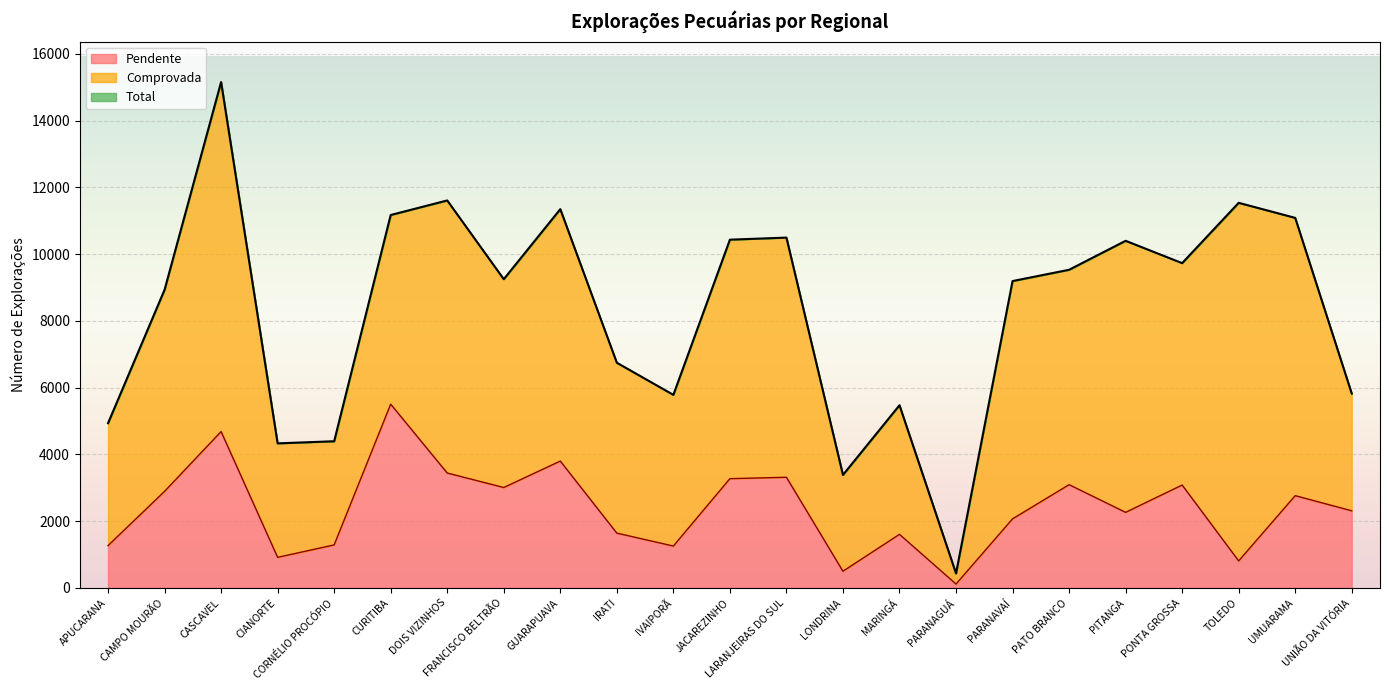

Rank the categories by Total value from highest to lowest.

CASCAVEL, DOIS VIZINHOS, TOLEDO, GUARAPUAVA, CURITIBA, UMUARAMA, LARANJEIRAS DO SUL, JACAREZINHO, PITANGA, PONTA GROSSA, PATO BRANCO, FRANCISCO BELTRÃO, PARANAVAÍ, CAMPO MOURÃO, IRATI, UNIÃO DA VITÓRIA, IVAIPORÃ, MARINGÁ, APUCARANA, CORNÉLIO PROCÓPIO, CIANORTE, LONDRINA, PARANAGUÁ